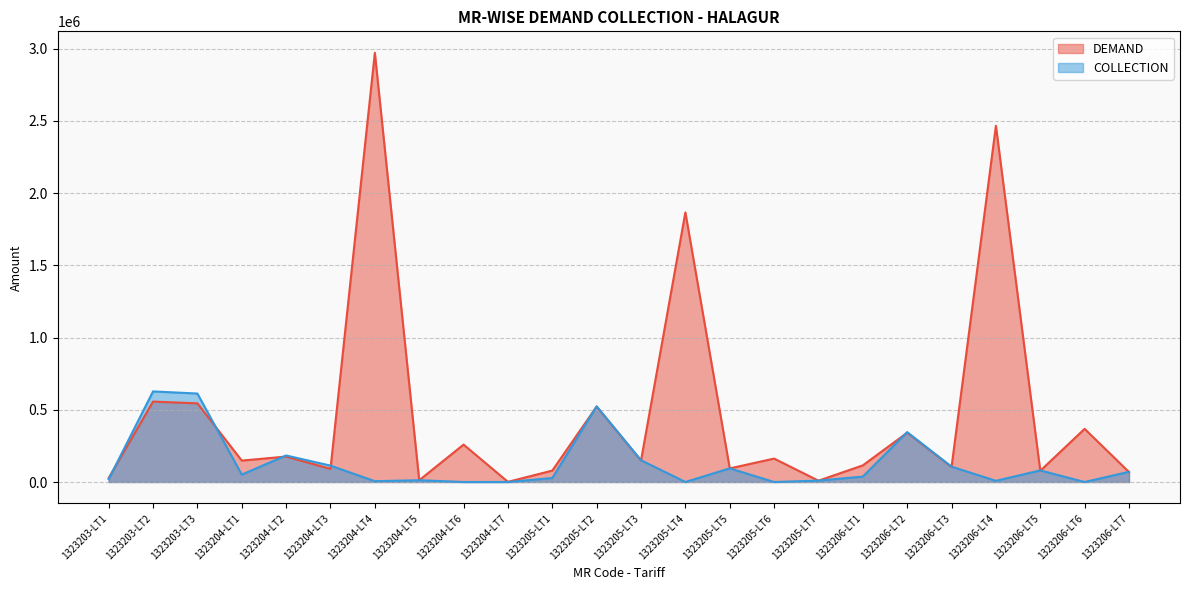

How many data points in DEMAND are above 148919?

11